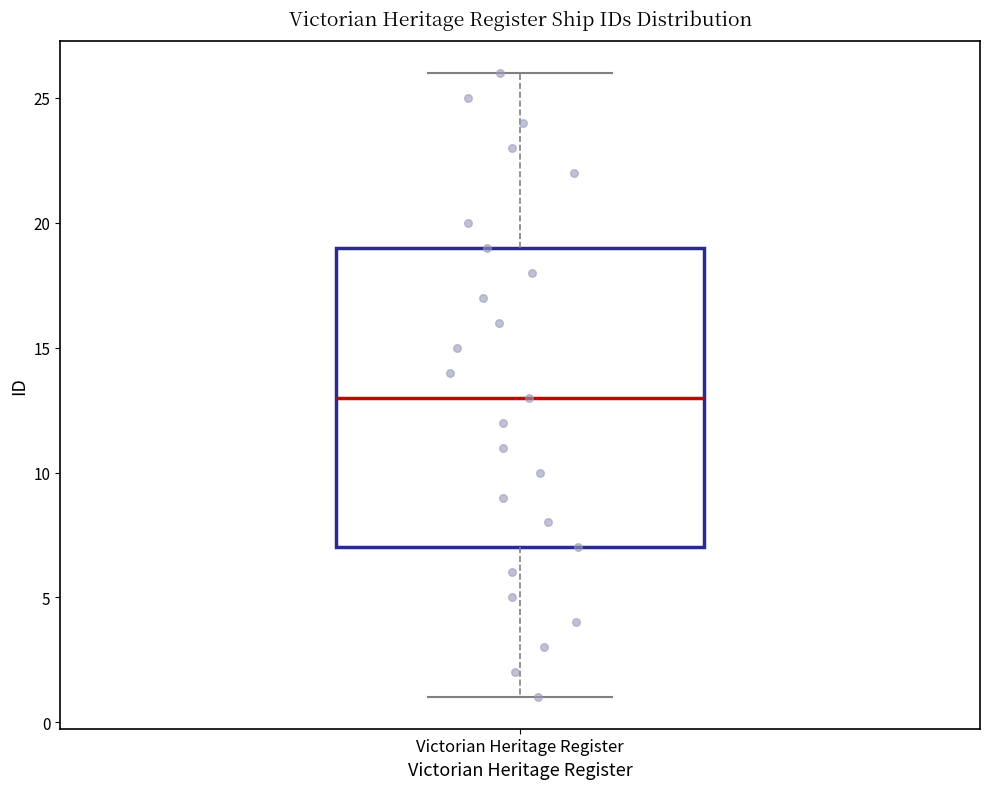

Where does the median line of the box for Victorian Heritage Register sit on the y-axis? The values are not printed on the chart, so give them approximately, as read against the axis.

13